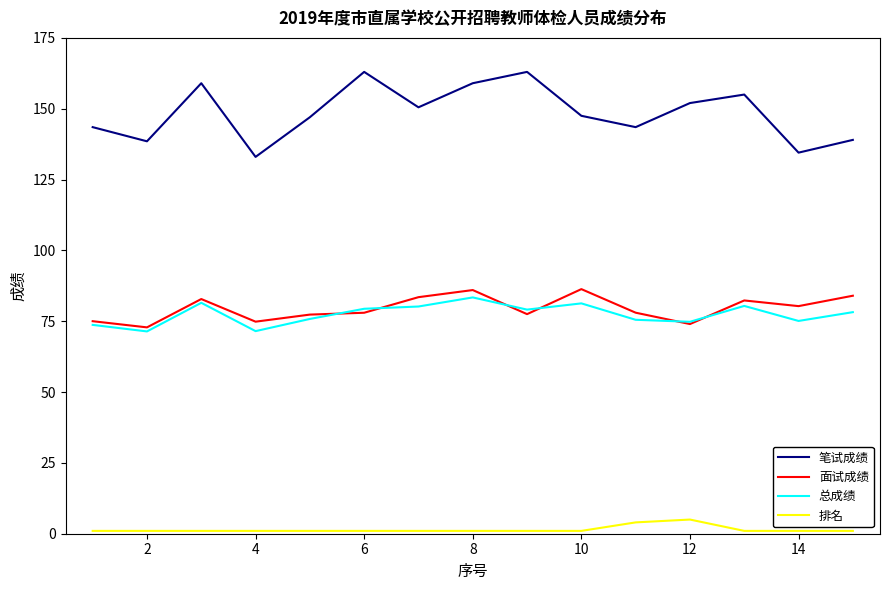

How many series are shown in this chart?

4